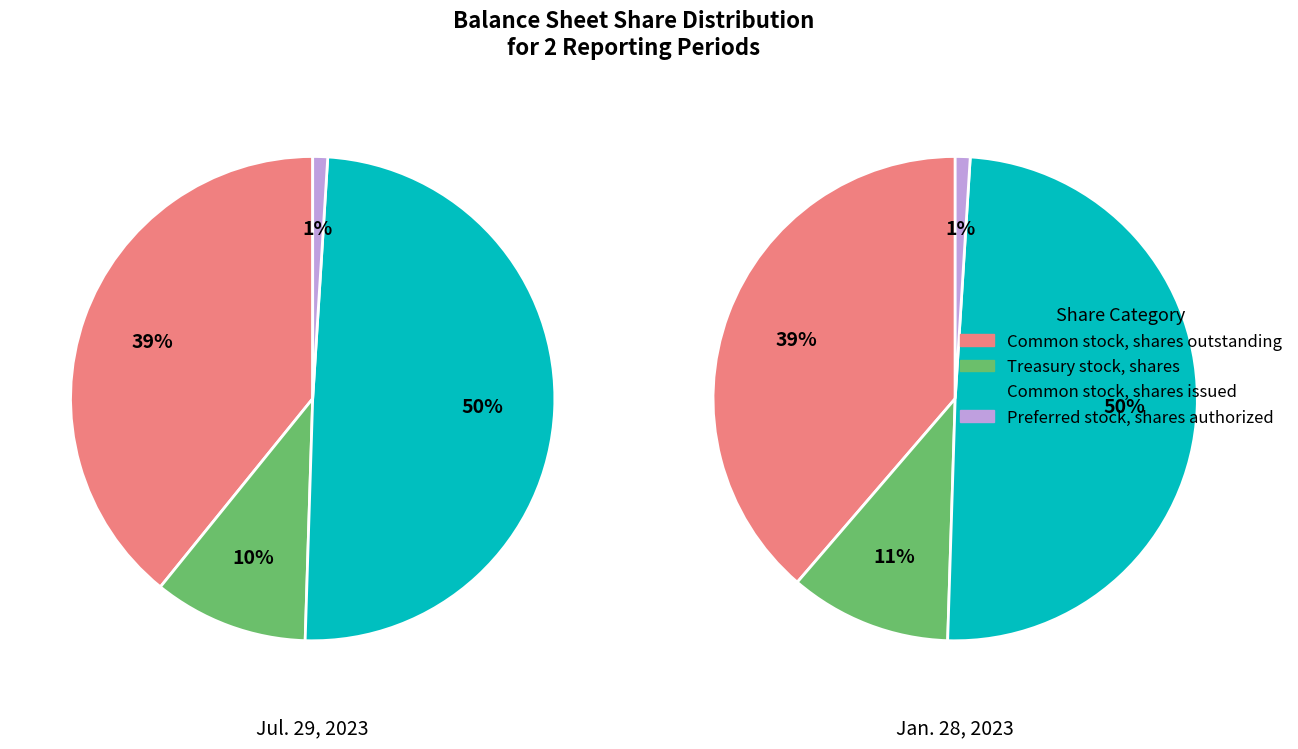

What portion of the pie excludes Common stock, shares outstanding?

60.8%